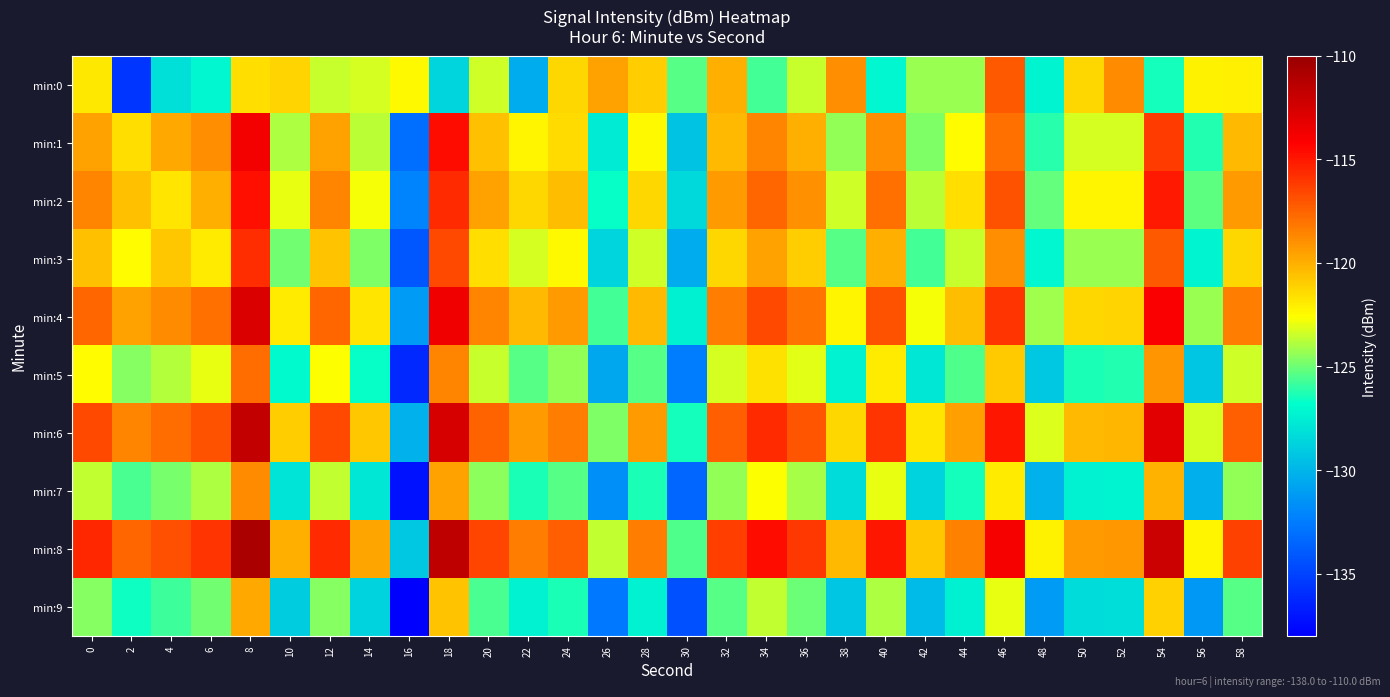

What is the total value across all series at 6?

-1210.8